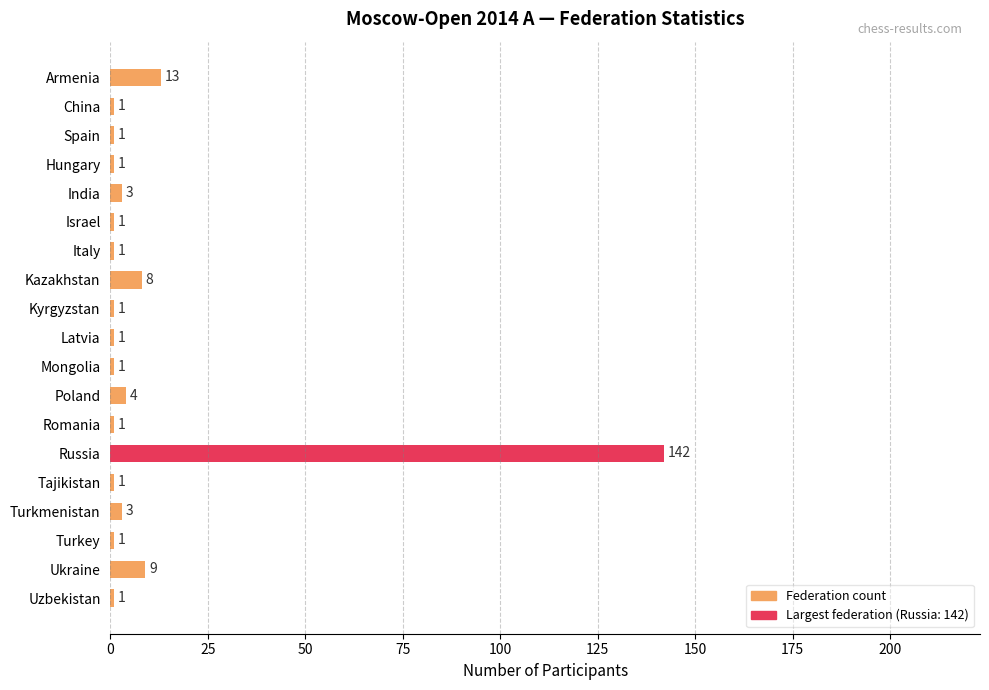

Are the bars horizontal?

Yes